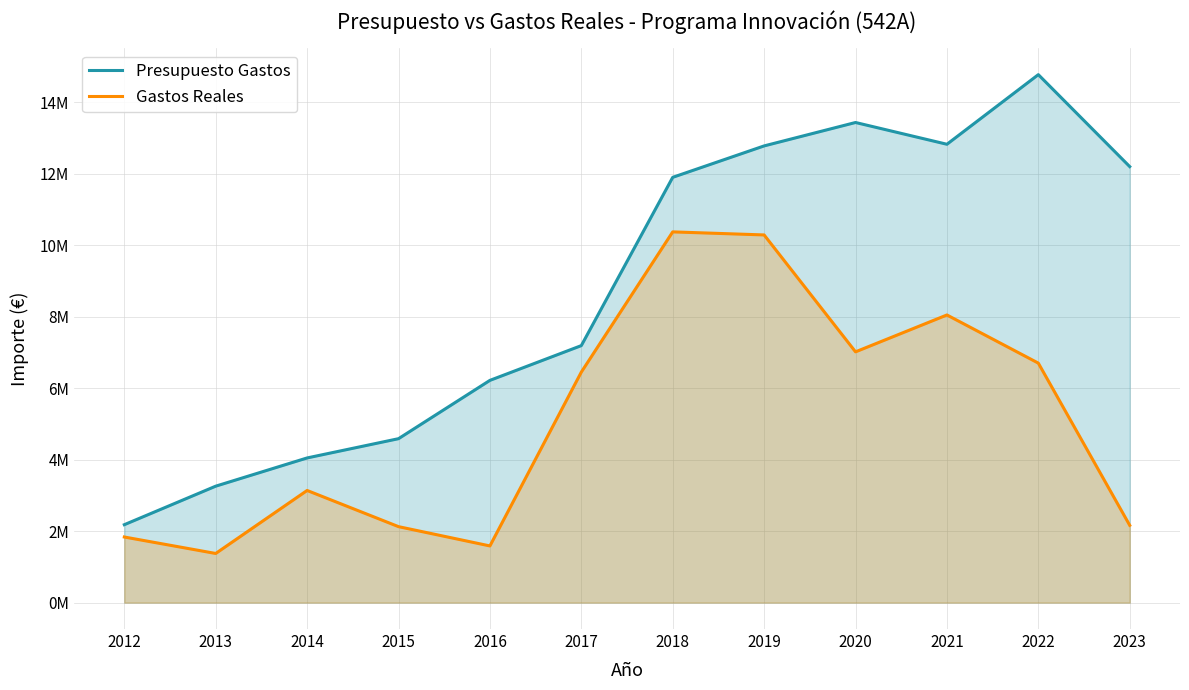

In Presupuesto Gastos, how many points are higher than both neighbors (excluding endpoints)?

2